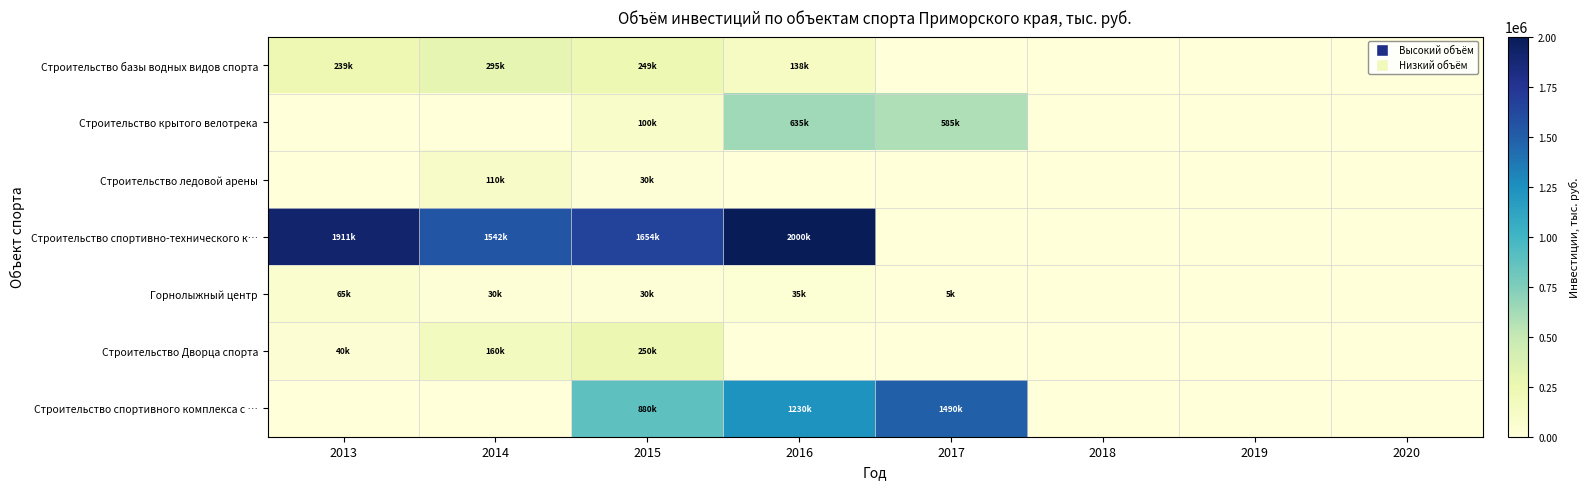

Which label corresponds to the smallest value in the chart?

2017